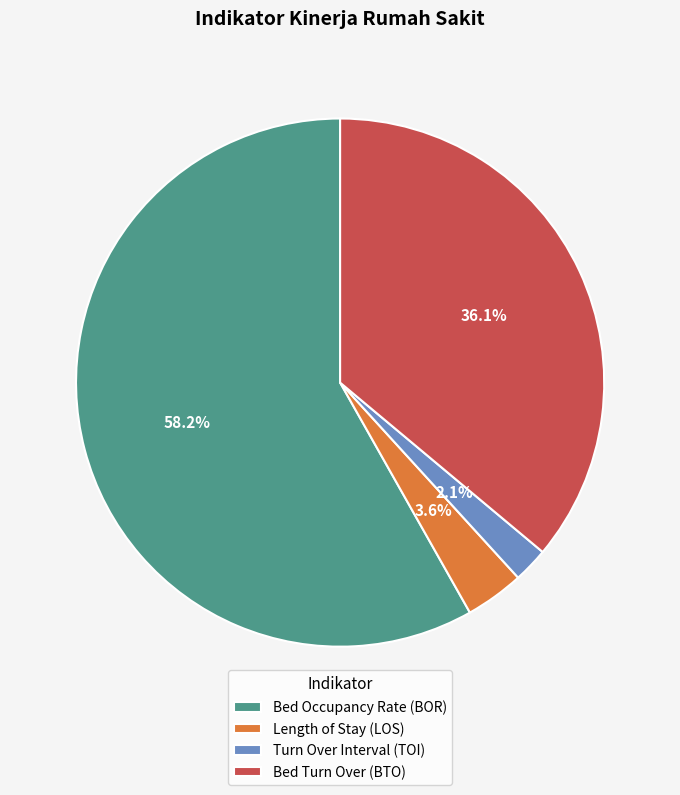

Which category has the biggest portion of the pie?

Bed Occupancy Rate (BOR)